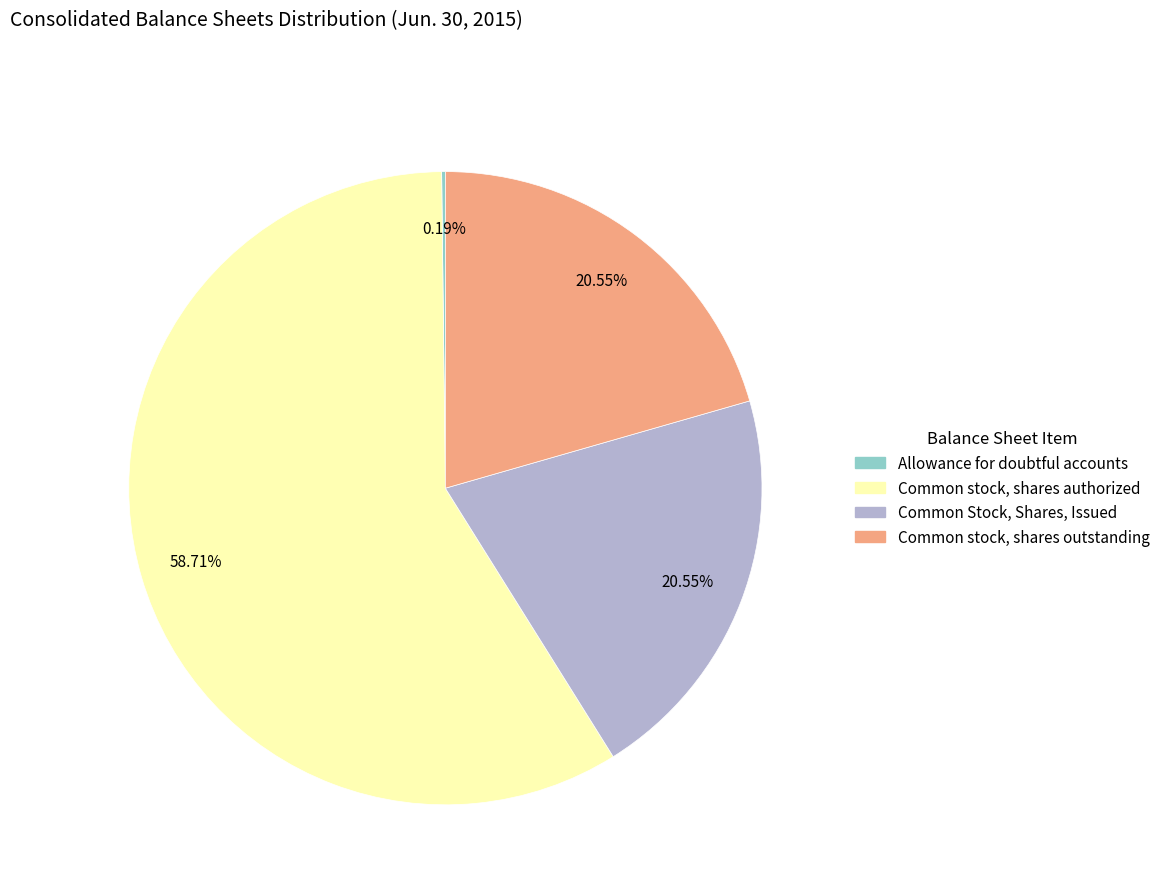

Which category accounts for the majority?

Common stock, shares authorized